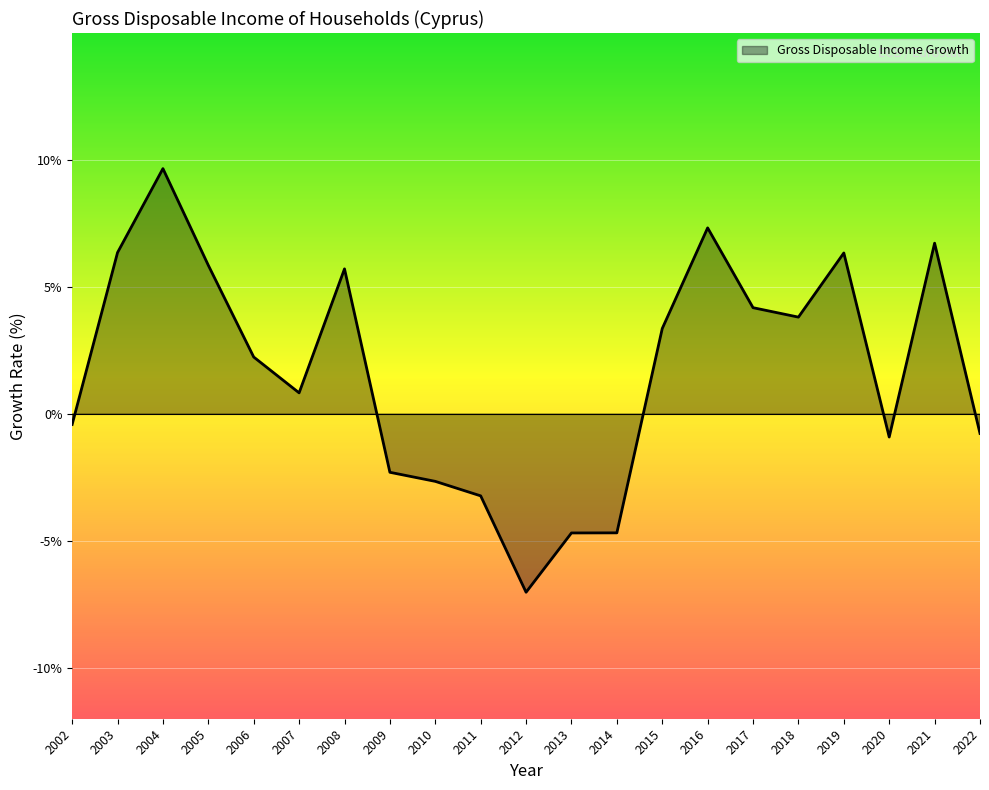

True or false: there are more than 2 points higher than both neighbors.

True